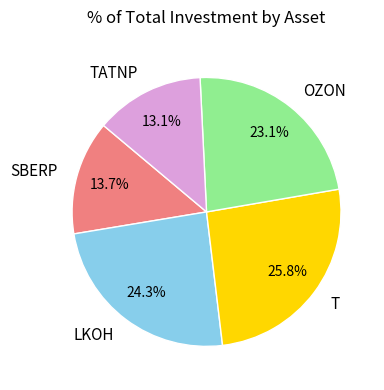

Which slice is the smallest?

TATNP